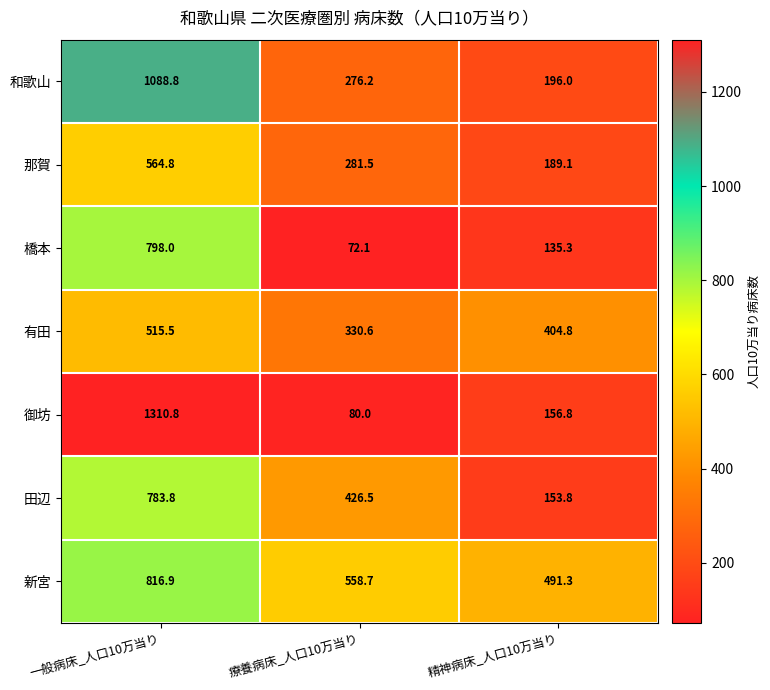

The value of 和歌山 at 療養病床_人口10万当り is 276.2. True or false?

True